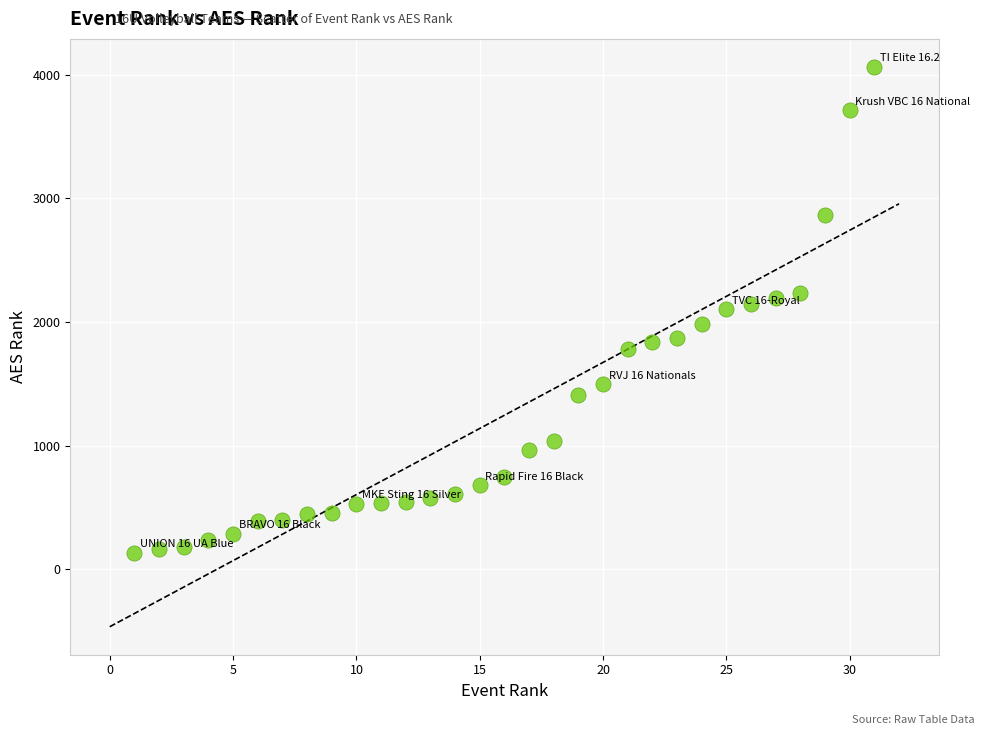

What is the range of Y values (max minus min)?

3932